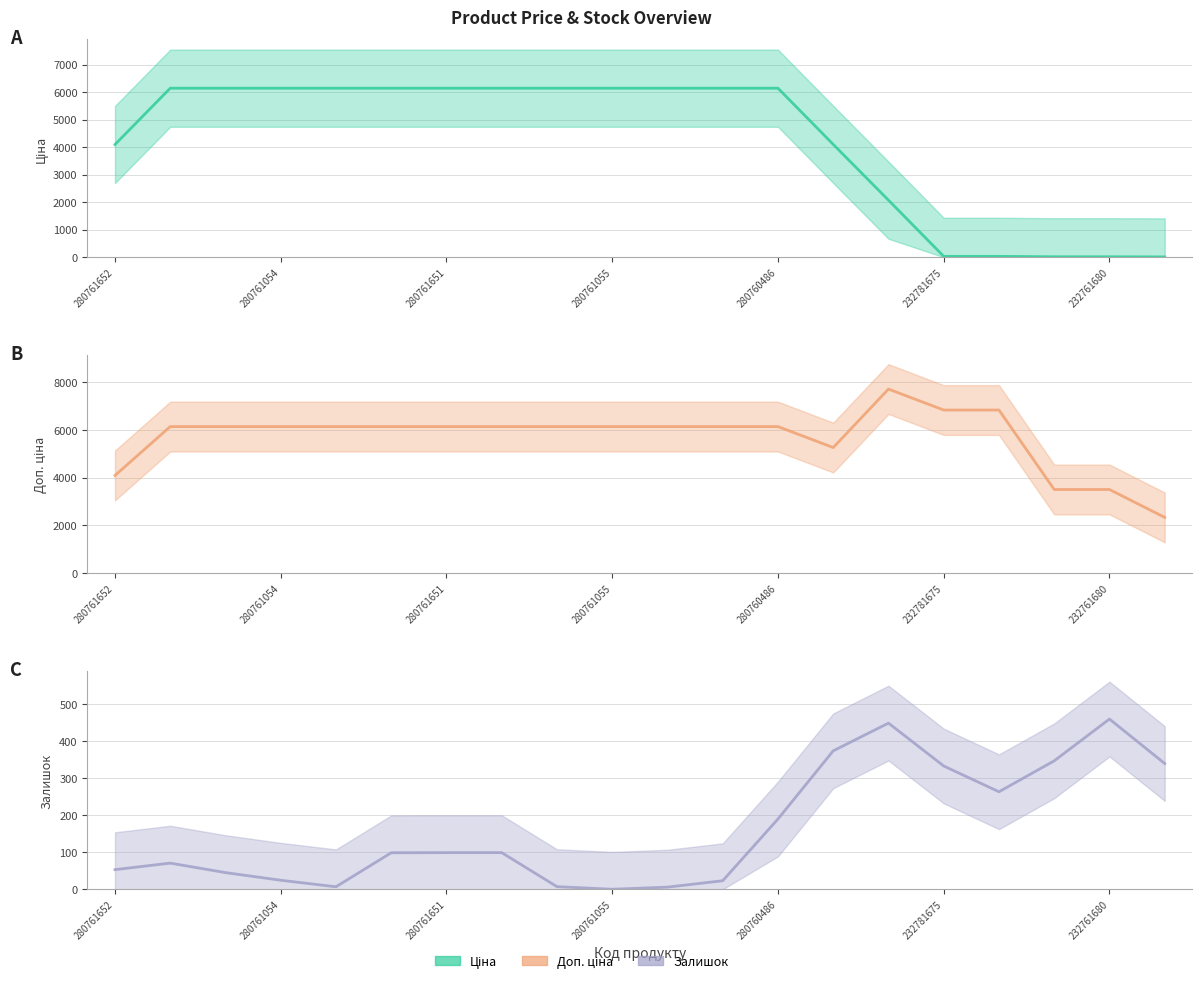

What position from the left is 7?

8